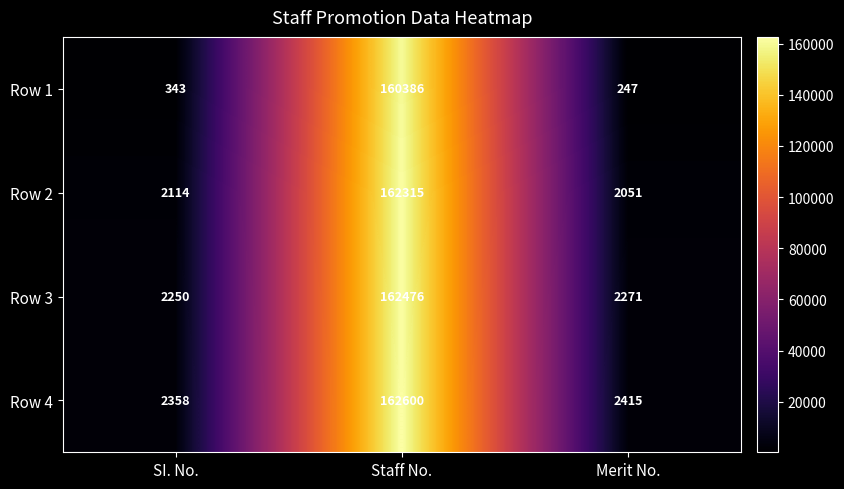

Reading left to right, list all the values displayed in this chart.

Row 1: 343	160386	247
Row 2: 2114	162315	2051
Row 3: 2250	162476	2271
Row 4: 2358	162600	2415